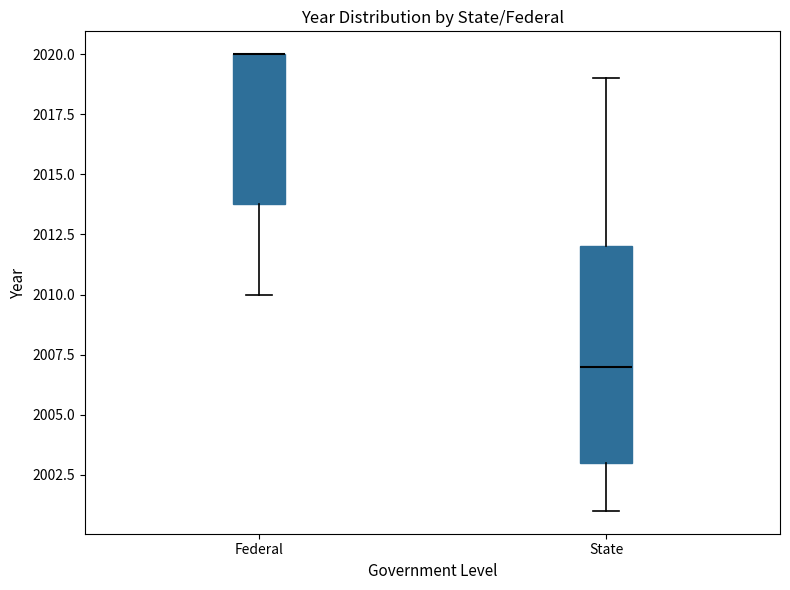

Reading left to right, transcribe this box plot: for each box, give where its median line is, the range the box spans, and where its two whiskers end, as read against the y-axis. The values are not printed on the chart, so give them approximately, as read against the axis.

Federal: median 2020 (drawn on the box's upper edge), box 2014 to 2020, whiskers 2010 to 2020
State: median 2007, box 2003 to 2012, whiskers 2001 to 2019